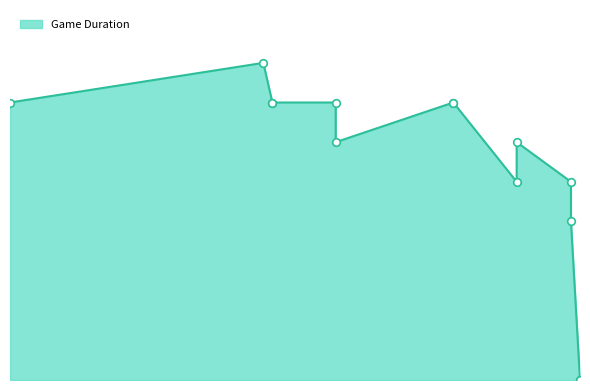

Approximately how many times larger is the value at 6/14/23 compared to 4/26/23?

1.0